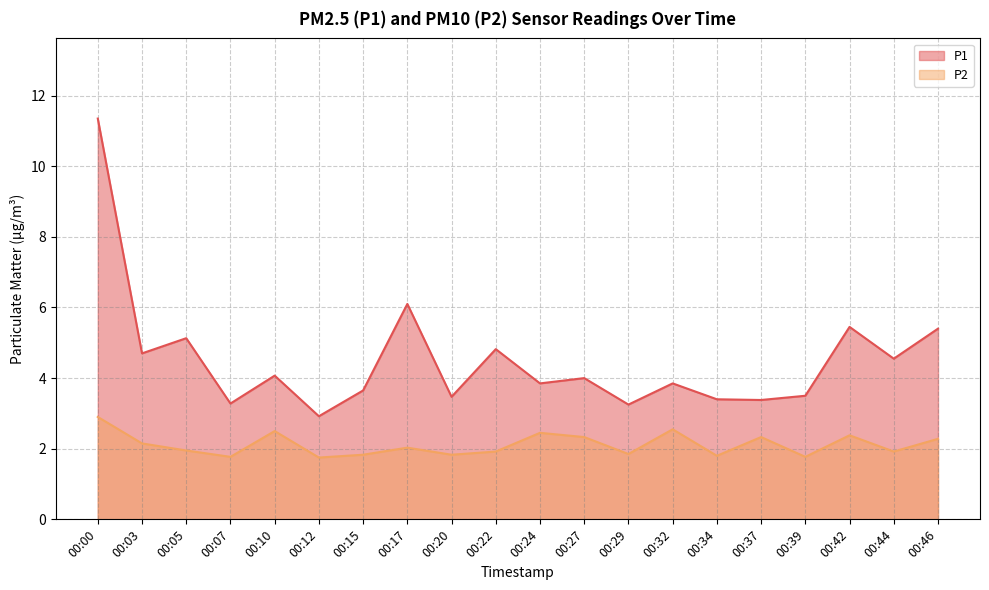

True or false: P2 and P1 cross at least once.

False